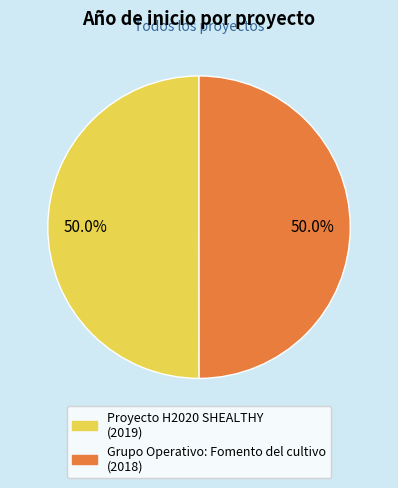

What portion of the pie excludes Proyecto H2020 SHEALTHY?

50.0%